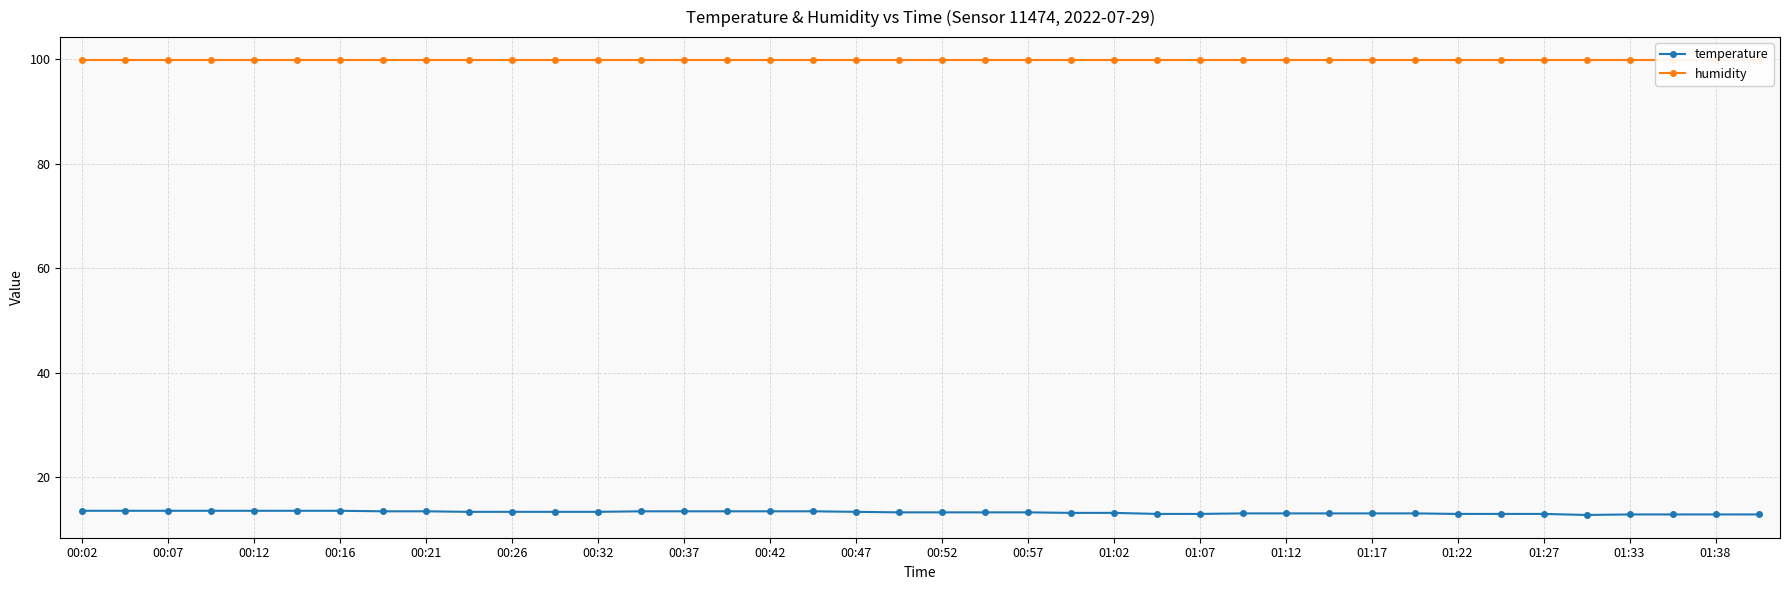

At which label does temperature first exceed 13?

00:02